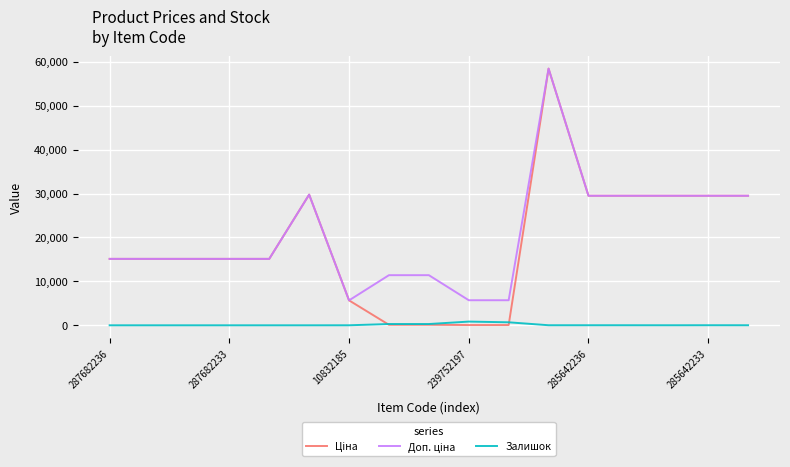

Which series has the largest range (max minus min)?

Ціна